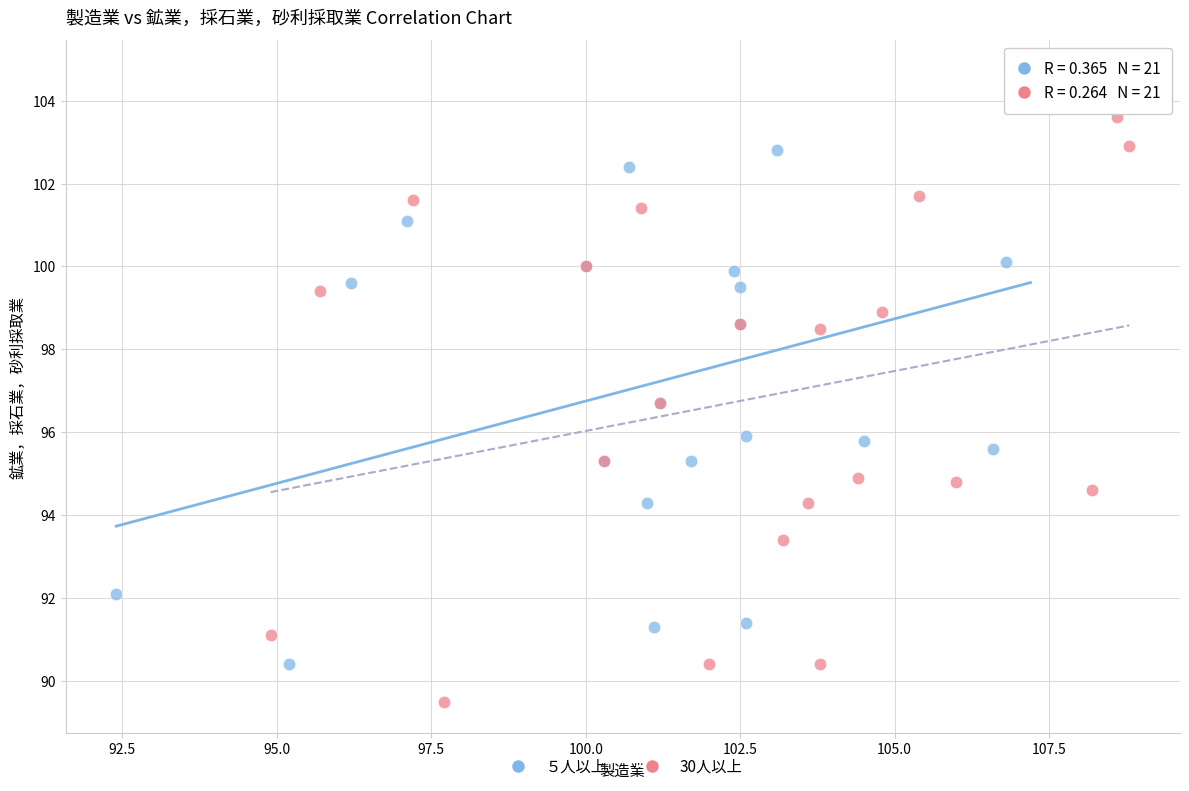

Which series contains the highest Y value?

５人以上